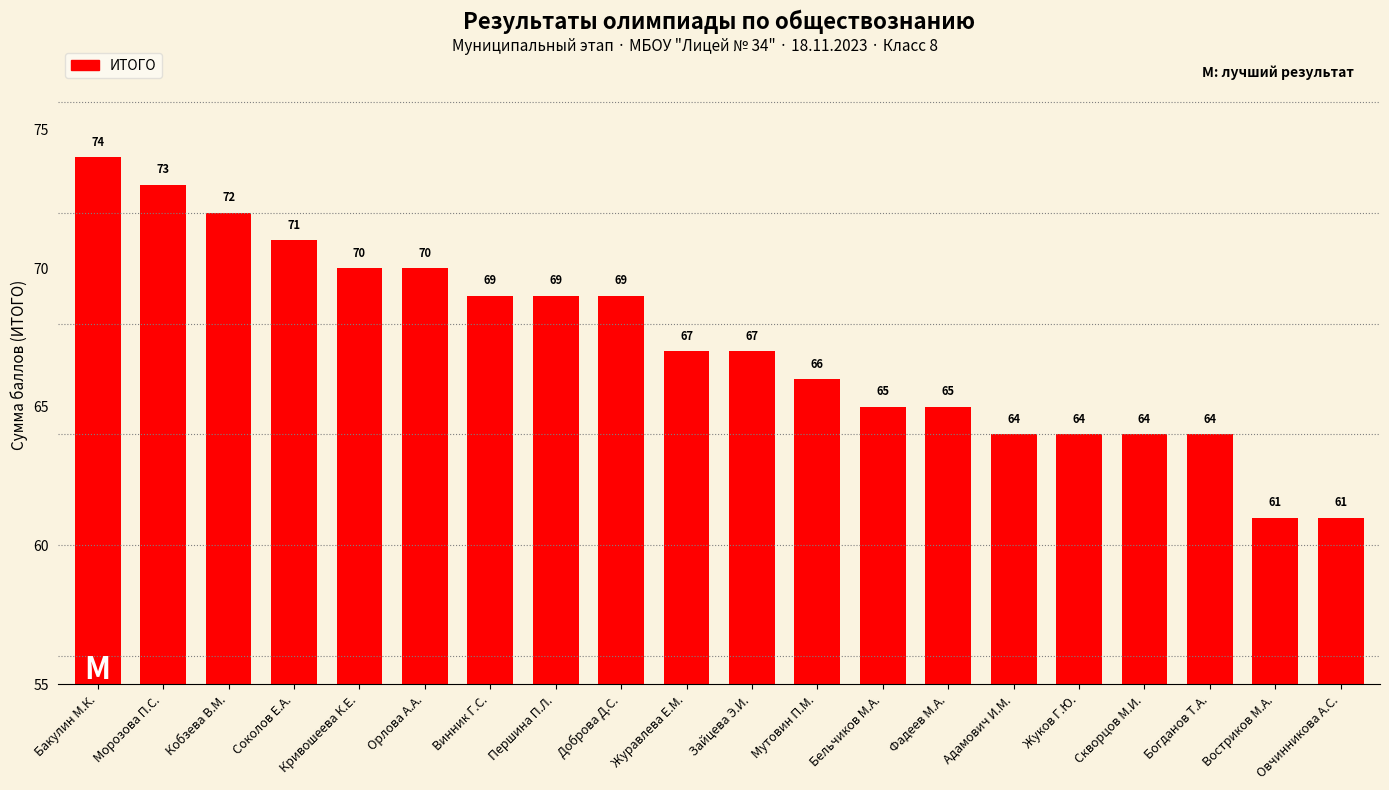

Which has a higher value, Морозова П.С. or Овчинникова А.С.?

Морозова П.С.